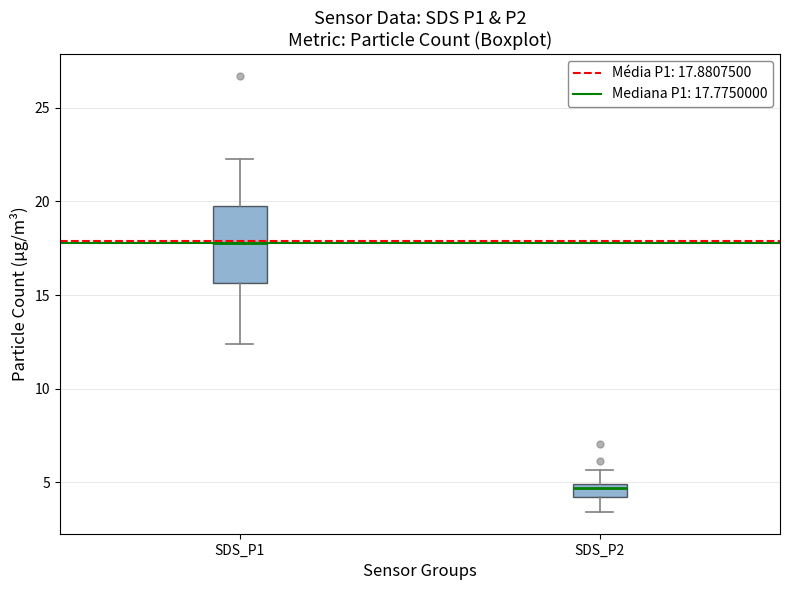

Which box is the tallest, from its lower edge to its upper edge?

SDS_P1